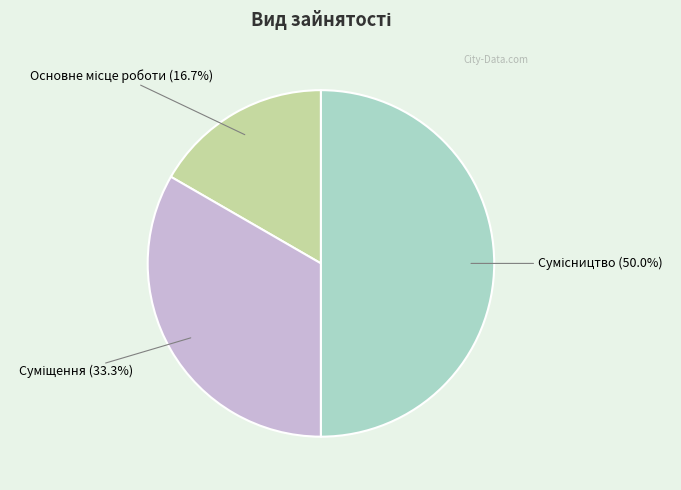

To the nearest percent, what is the difference between the largest and smallest slice percentages?

33%